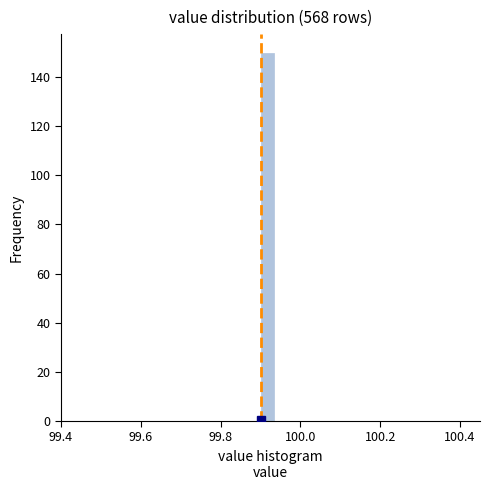

Read against the x-axis, roughly where is the centre of the tallest bar?

99.92